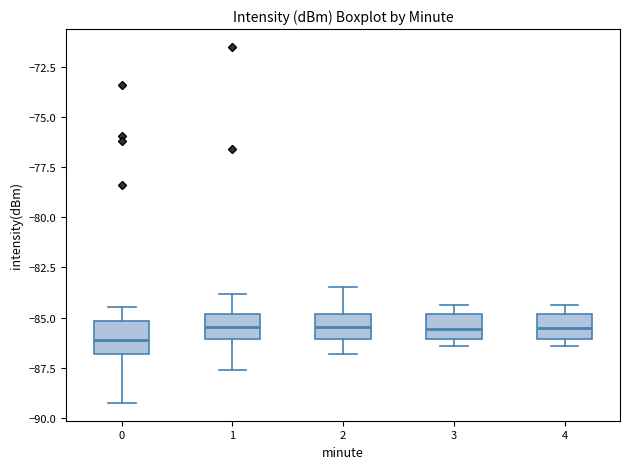

Where is the upper edge of the box at x = 0 on the y-axis? The values are not printed on the chart, so give them approximately, as read against the axis.

-85.0